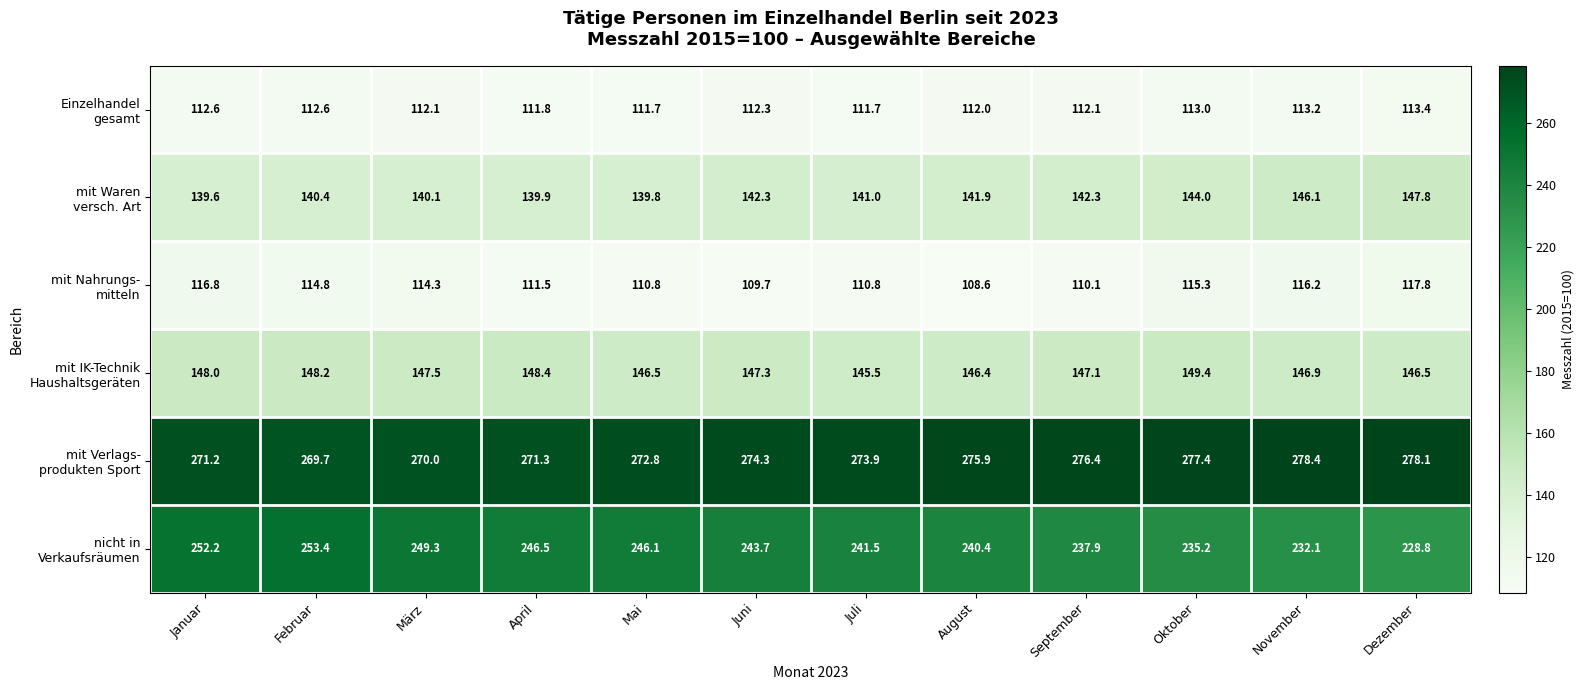

Which label corresponds to the largest value in the chart?

November